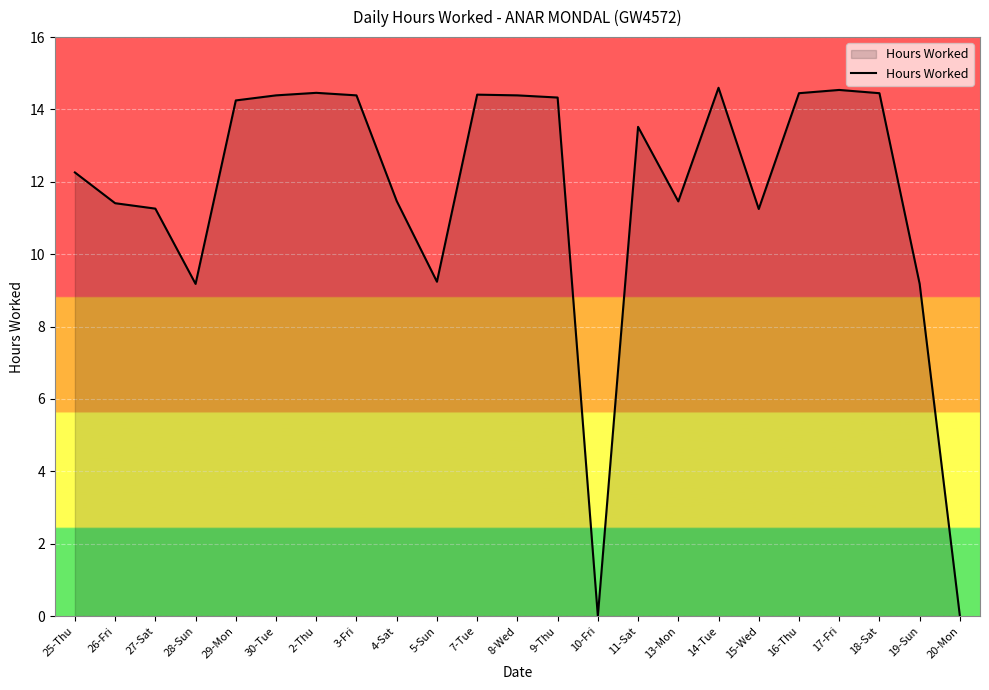

What is the maximum value shown in the chart?

14.6